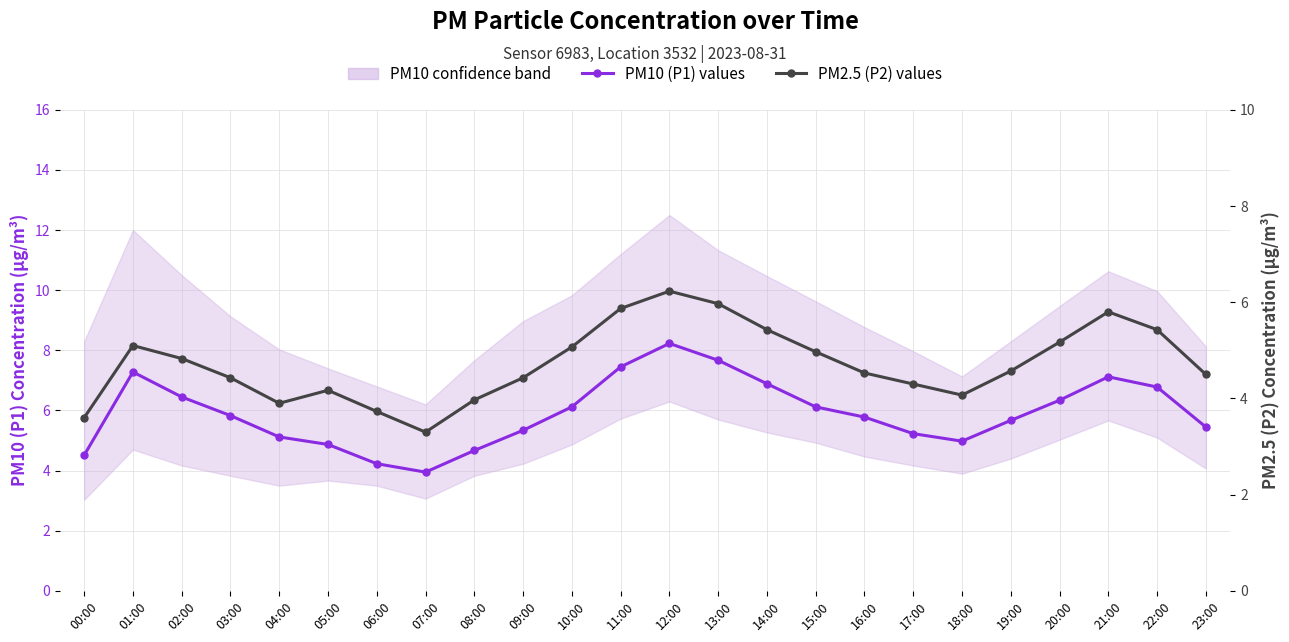

At which category is the sum across all series the highest?

12:00